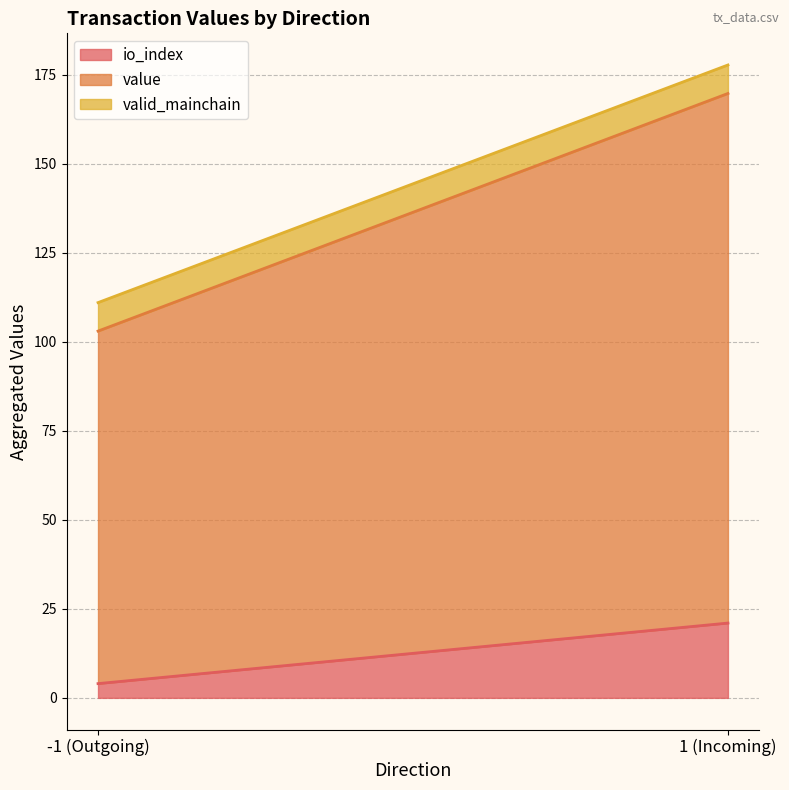

Which label corresponds to the smallest value in the chart?

-1 (Outgoing)